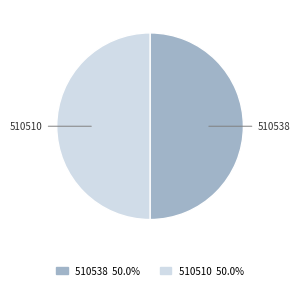

Is it true that 510510 is 64% of the pie?

False